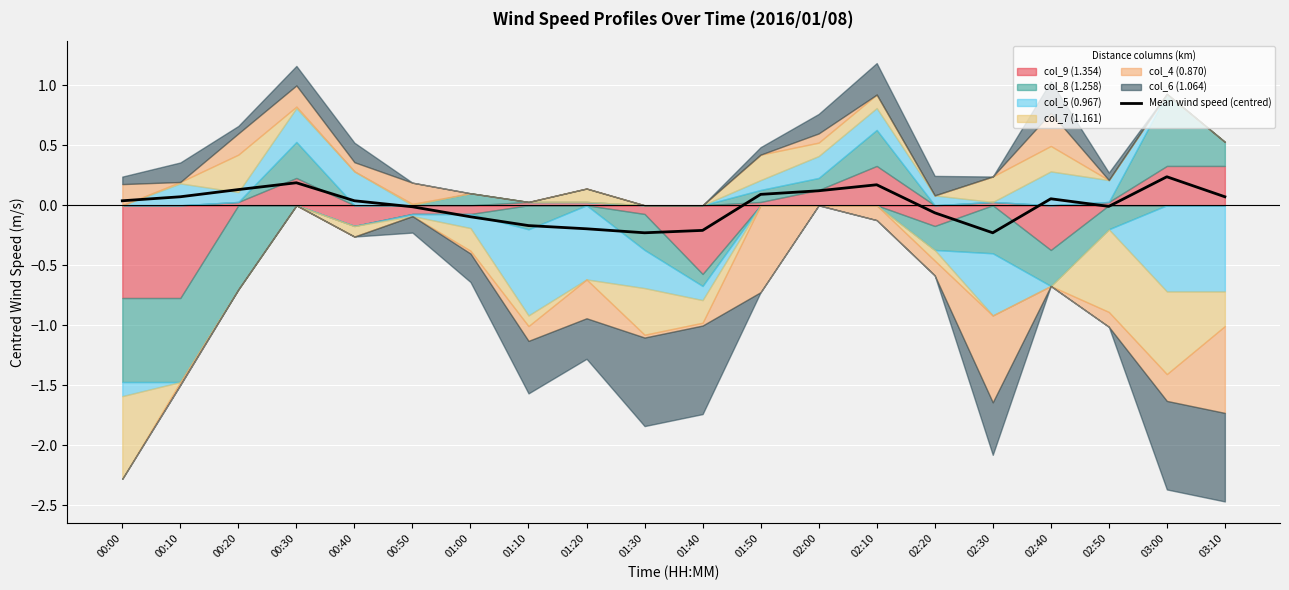

How many positive values are there?

11